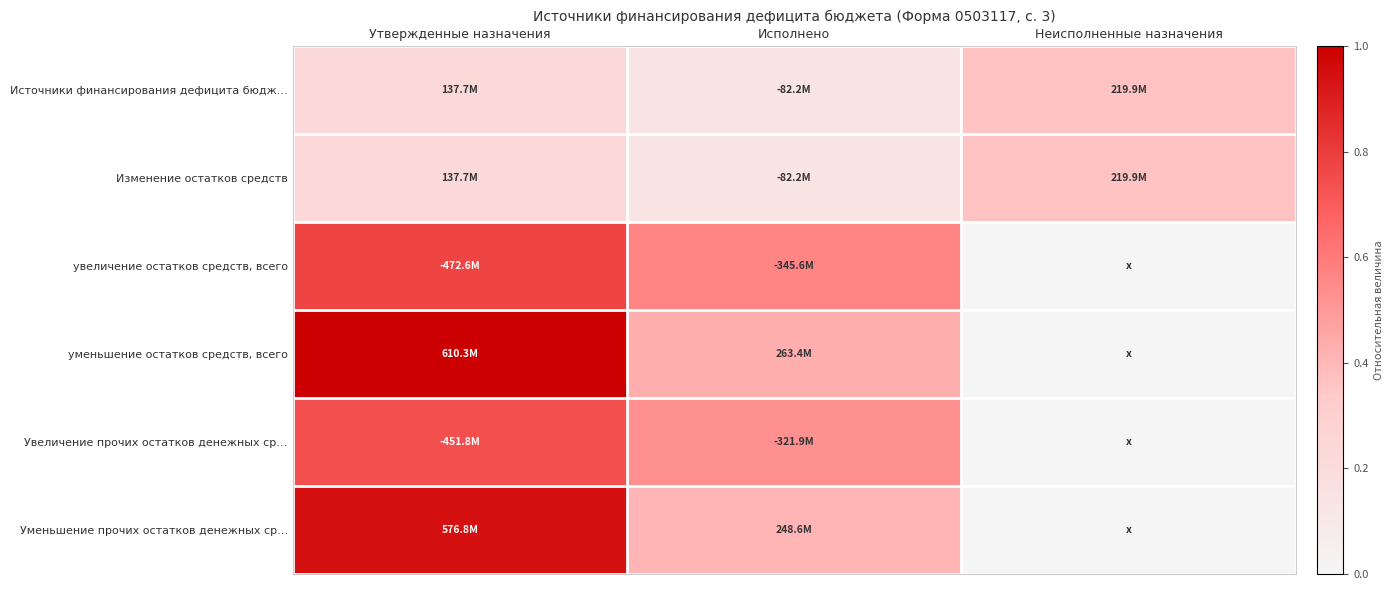

Reading left to right, extract all data points from this chart.

Источники финансирования дефицита бюдж…: Утвержденные назначения=0.2	Исполнено=0.1	Неисполненные назначения=0.4
Изменение остатков средств: Утвержденные назначения=0.2	Исполнено=0.1	Неисполненные назначения=0.4
увеличение остатков средств, всего: Утвержденные назначения=0.8	Исполнено=0.6	Неисполненные назначения=0.0
уменьшение остатков средств, всего: Утвержденные назначения=1.0	Исполнено=0.4	Неисполненные назначения=0.0
Увеличение прочих остатков денежных ср…: Утвержденные назначения=0.7	Исполнено=0.5	Неисполненные назначения=0.0
Уменьшение прочих остатков денежных ср…: Утвержденные назначения=0.9	Исполнено=0.4	Неисполненные назначения=0.0